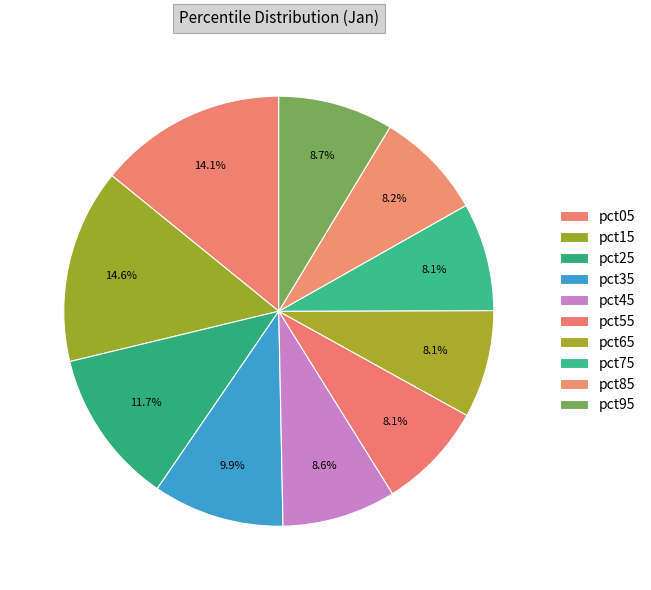

True or false: pct15 accounts for 15% of the total.

True